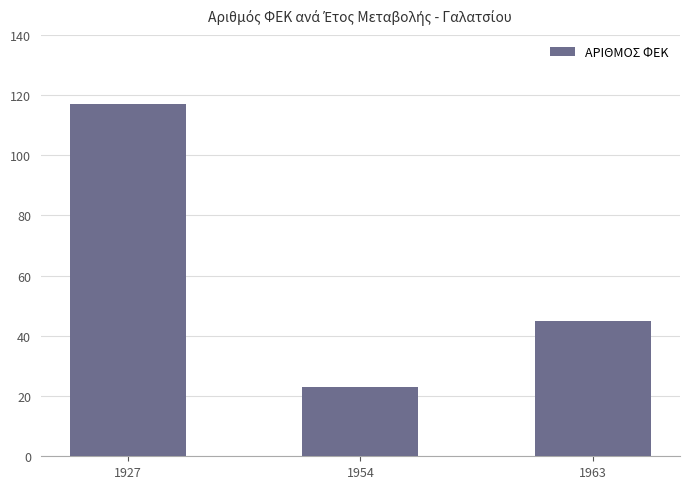

Is it true that the value at 1963 is 45?

True